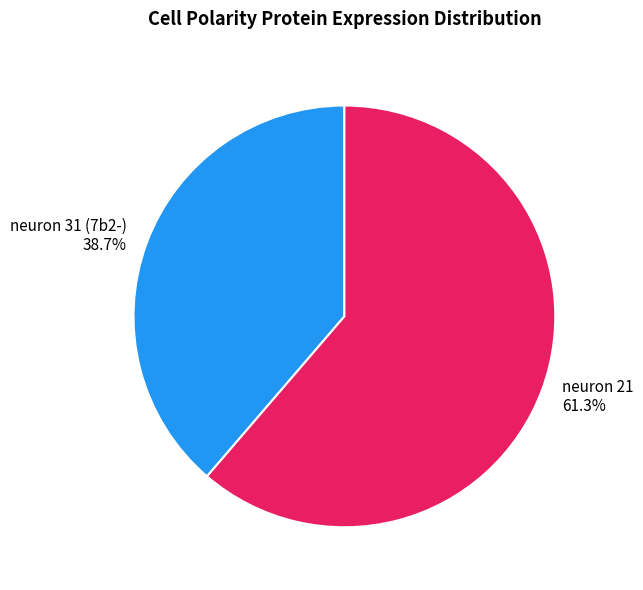

To the nearest percent, what percentage of the pie is neuron 21?

61%